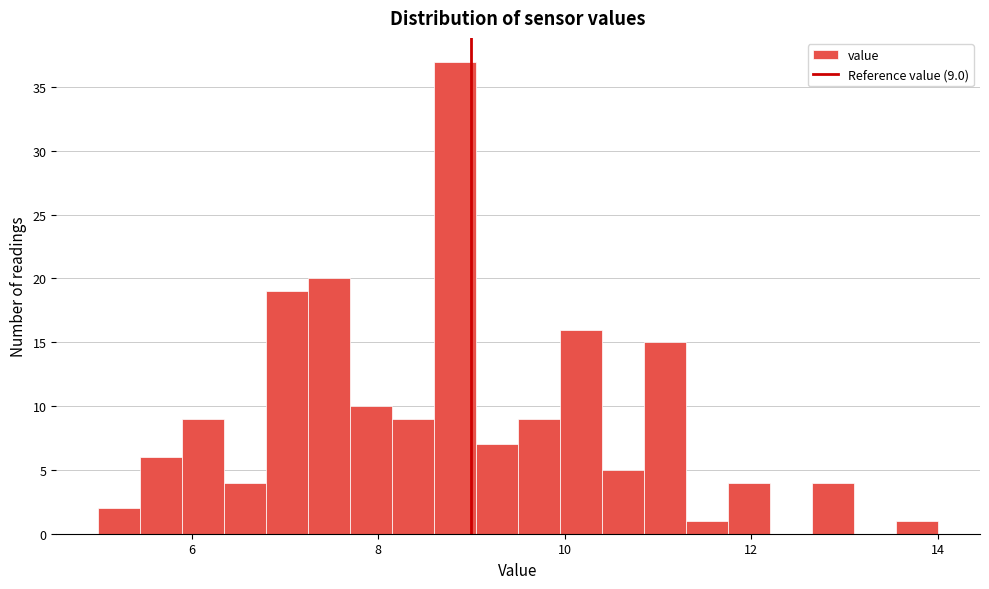

Read against the x-axis, roughly where is the centre of the tallest bar?

8.8